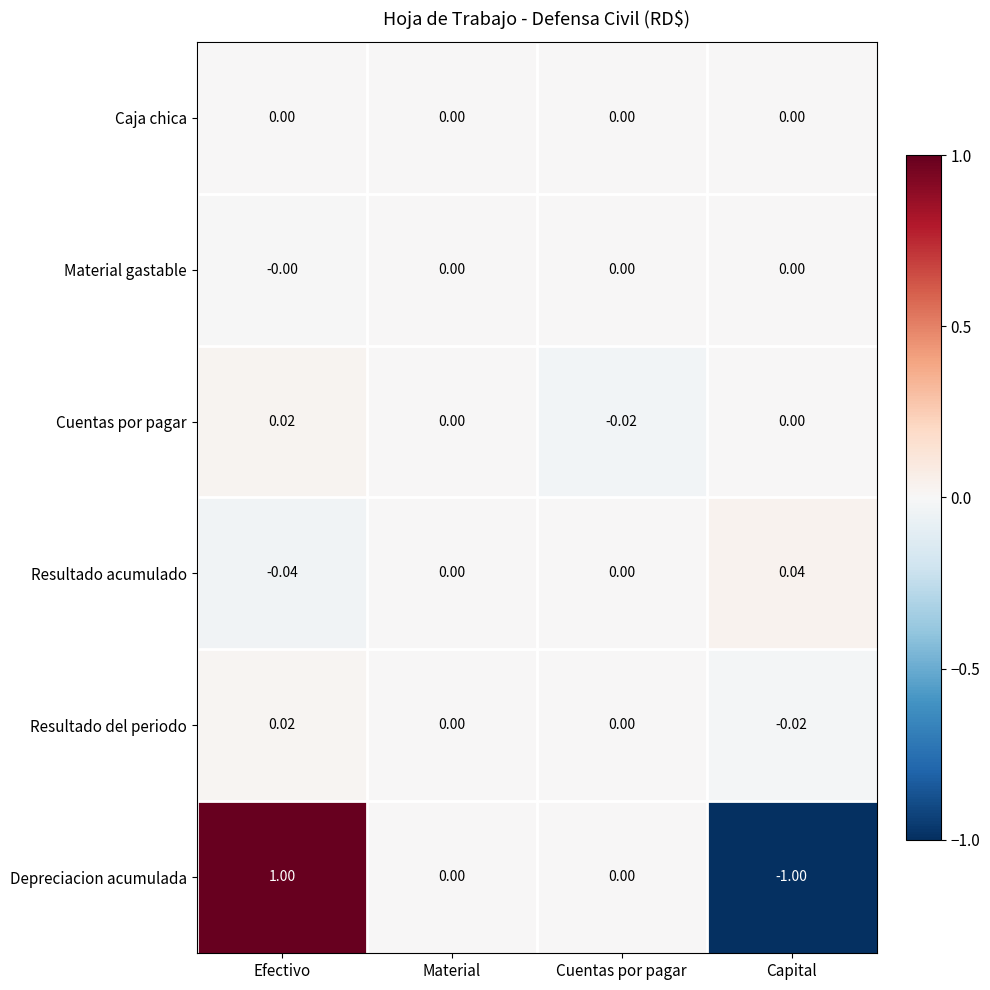

Between Material and Cuentas por pagar, which series saw the biggest shift?

Cuentas por pagar